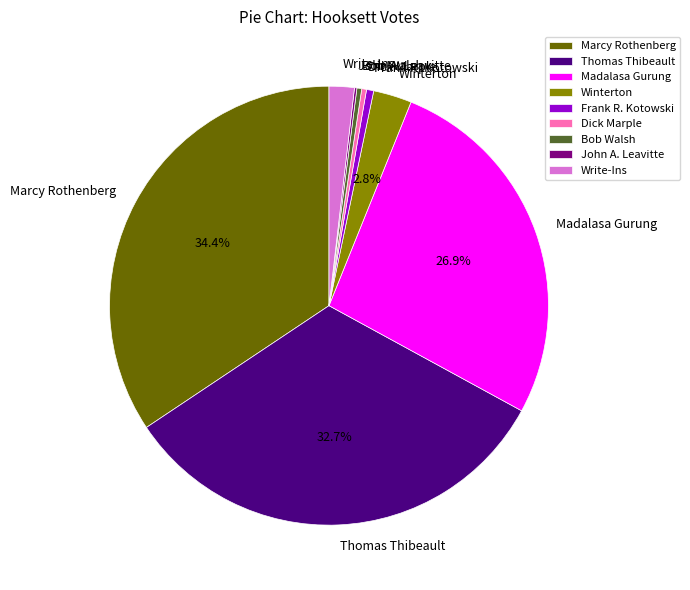

Which category has the biggest portion of the pie?

Marcy Rothenberg